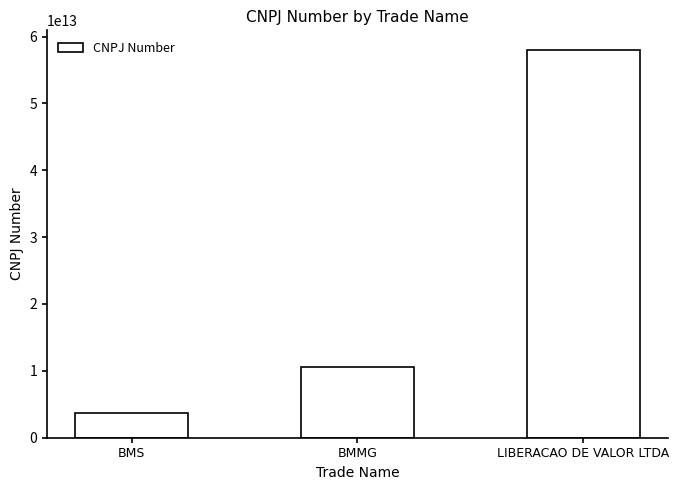

What is the label of the 1st bar from the right?

LIBERACAO DE VALOR LTDA